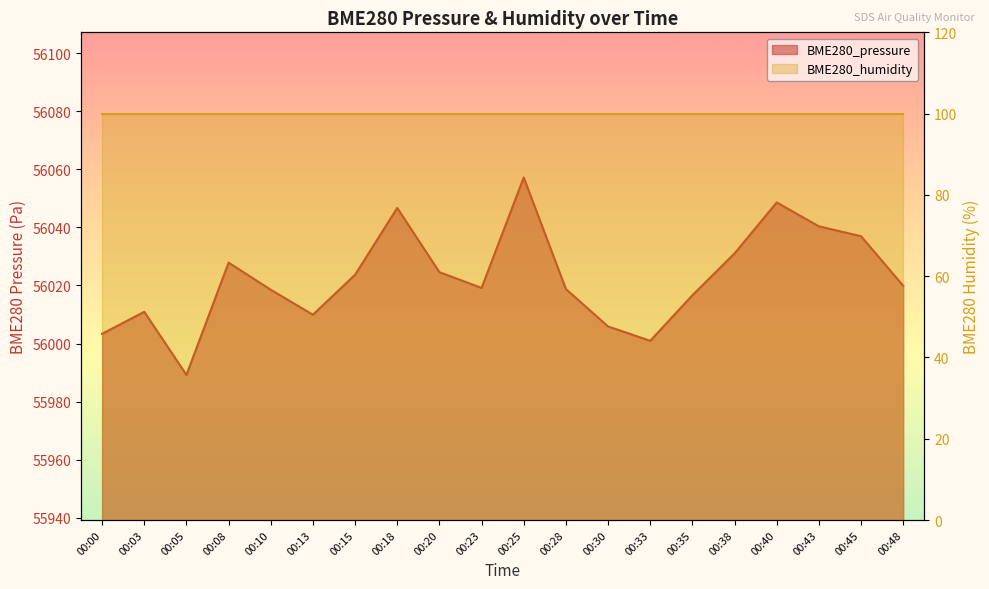

What is the value of the 14th point from the left?

56000.9